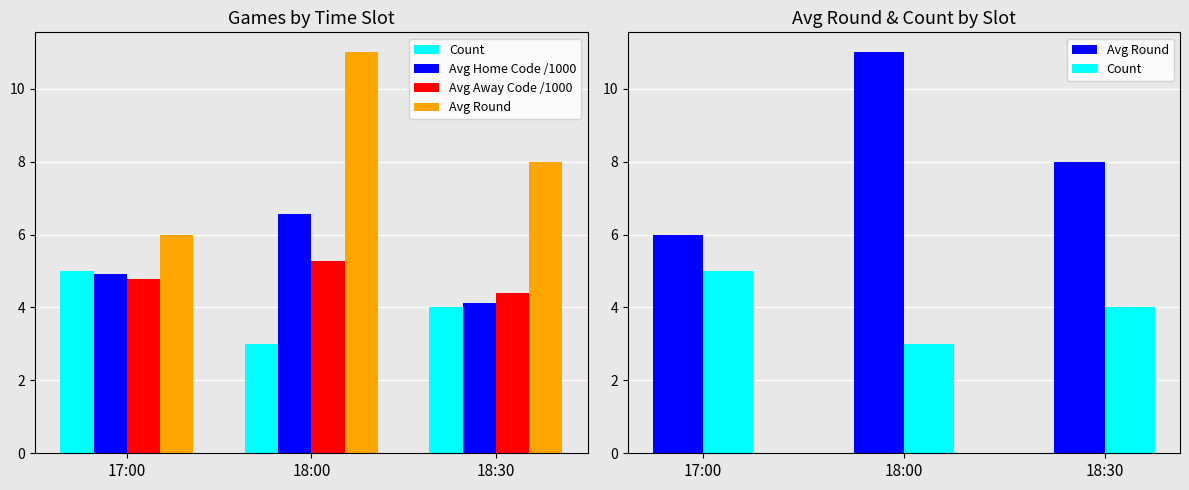

What are all the series names shown in the legend?

Count, Avg Home Code /1000, Avg Away Code /1000, Avg Round